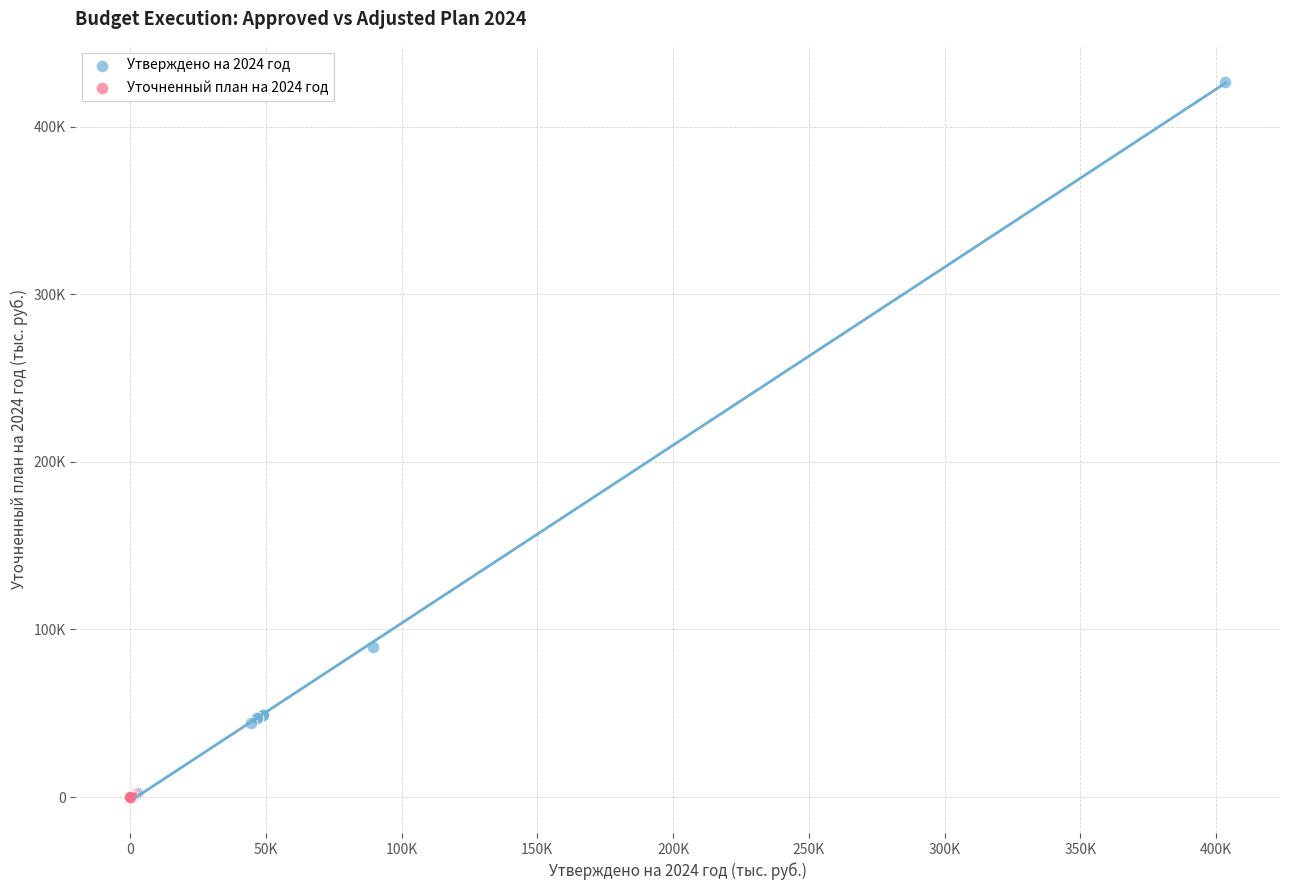

Which series reaches the maximum Y coordinate?

Утверждено на 2024 год